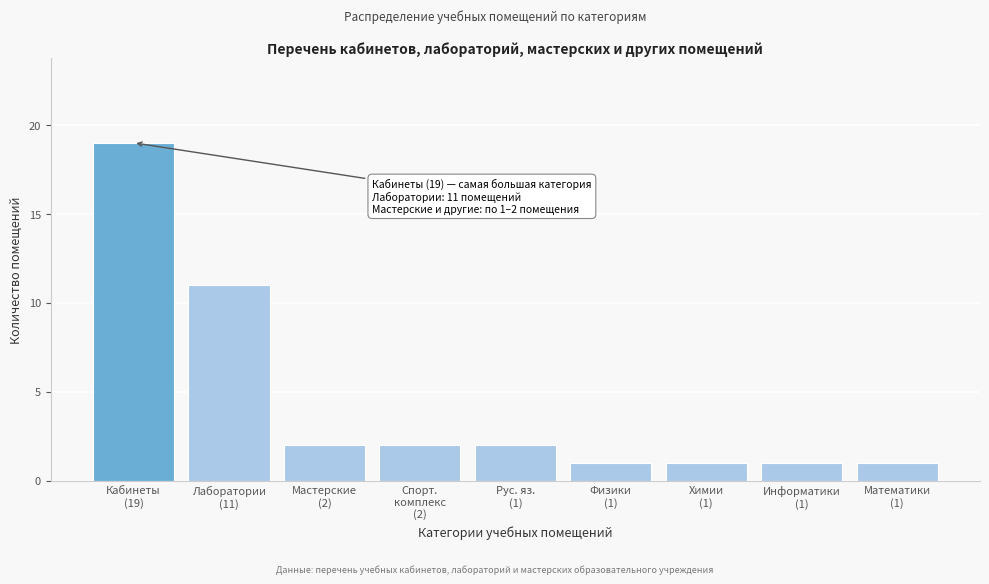

Reading left to right, extract all data points from this chart.

19	11	2	2	2	1	1	1	1